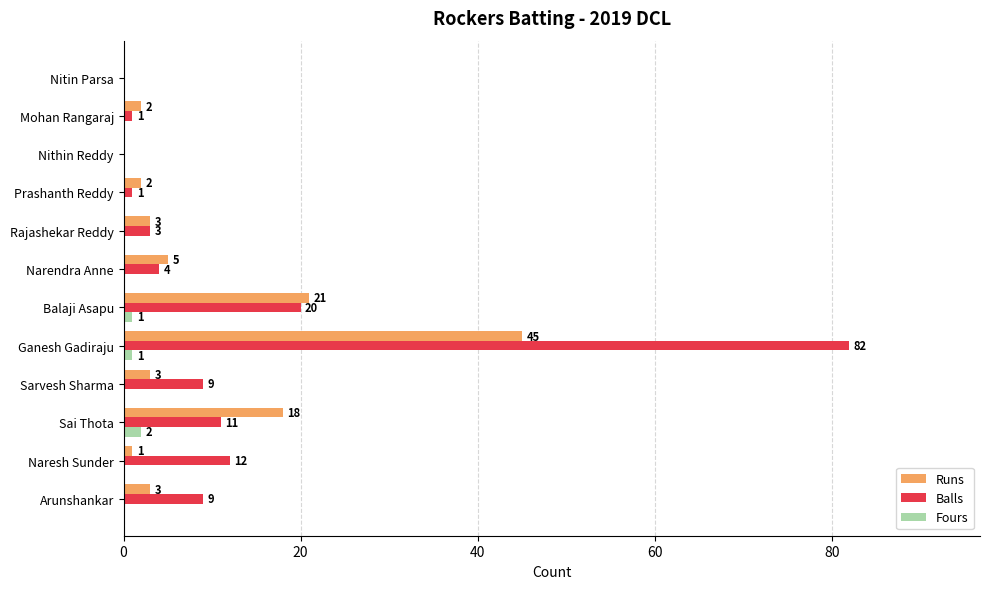

The Runs series shows 37 at Balaji Asapu. True or false?

False